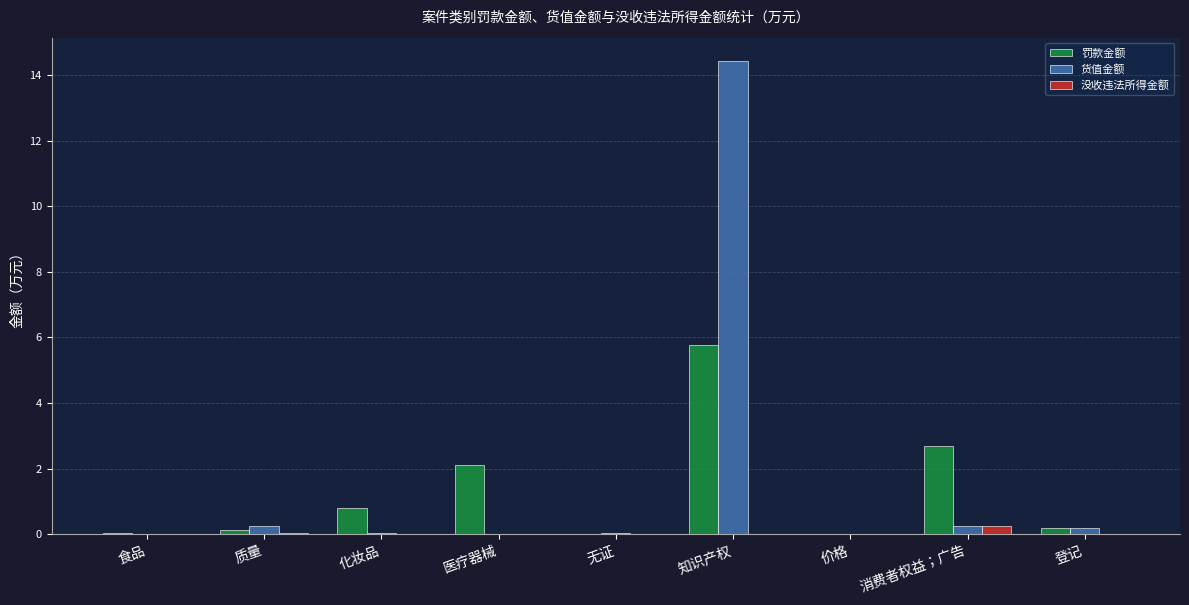

Which series changed the most between 医疗器械 and 知识产权?

货值金额